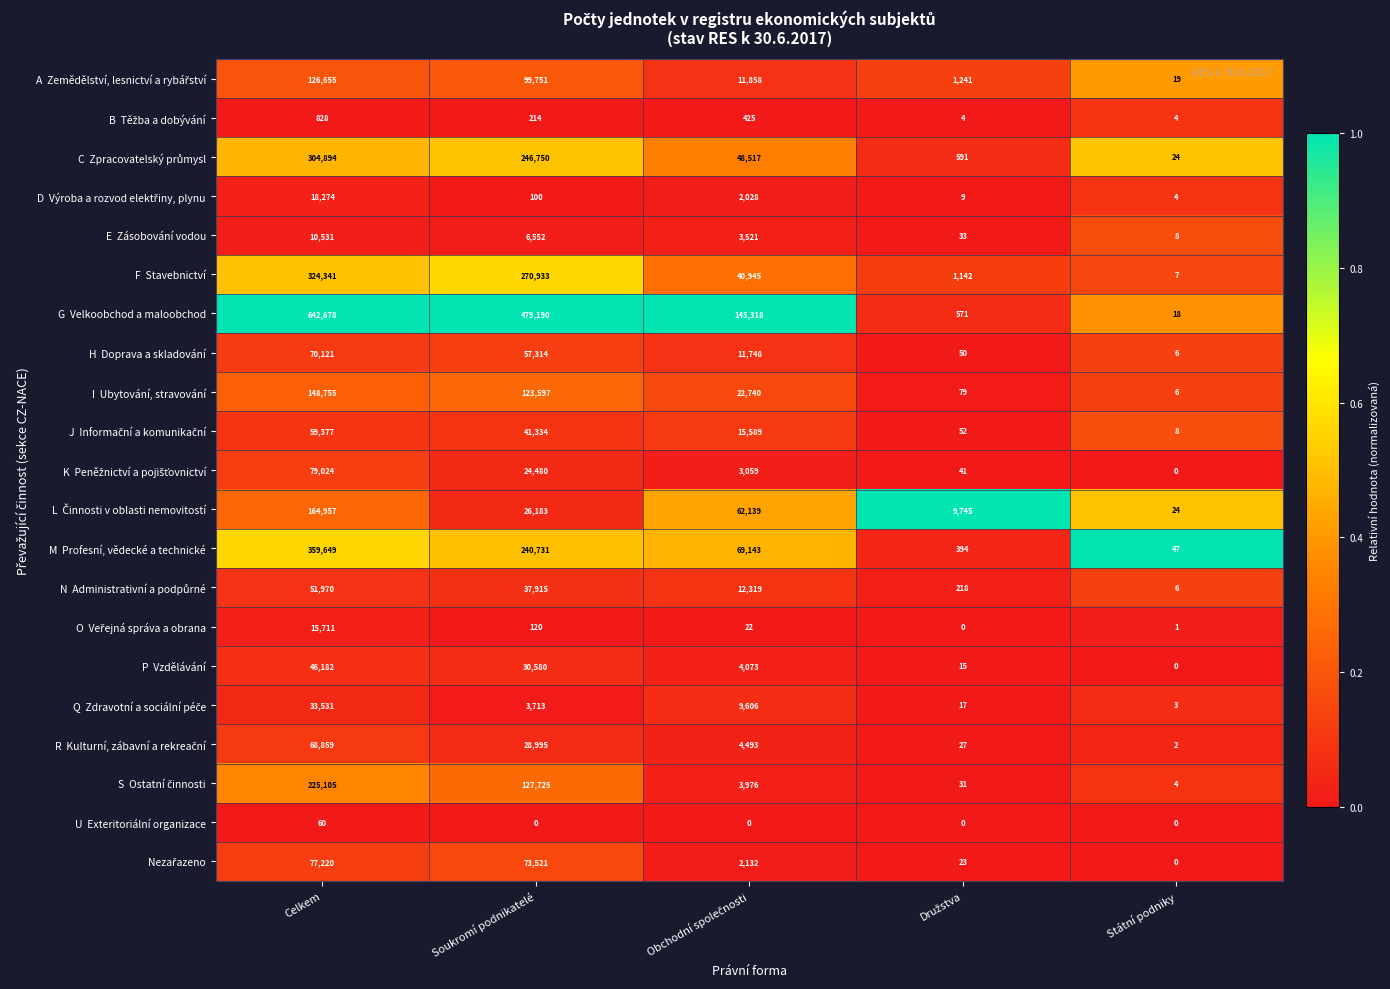

What is the spread (max minus min) of values at Soukromí podnikatelé?

479190